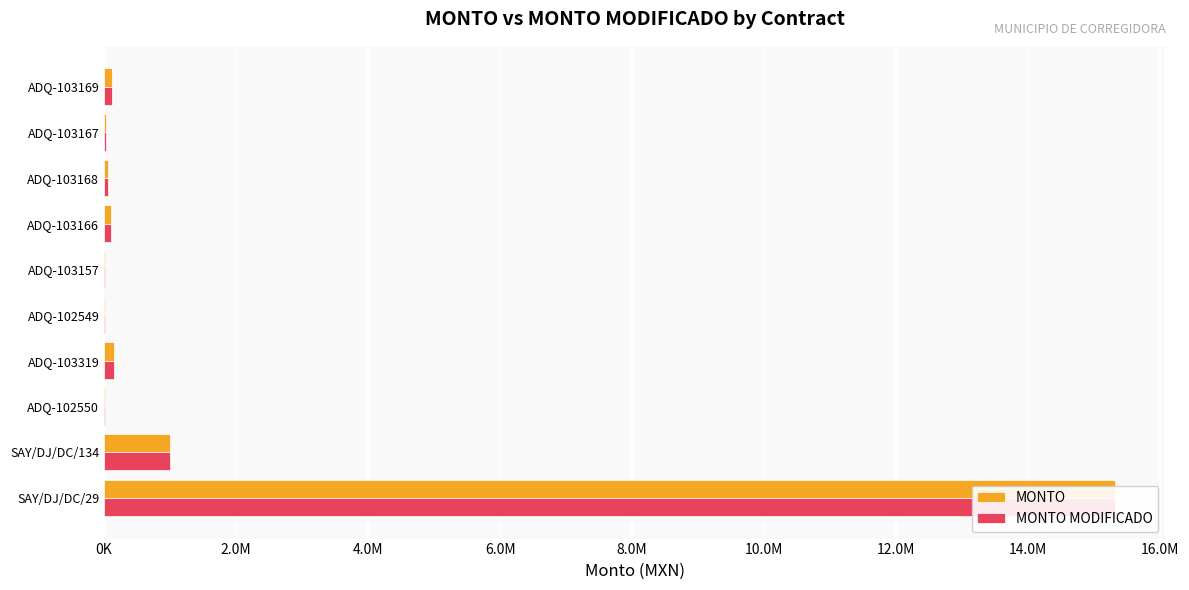

What is the minimum value for MONTO MODIFICADO?

8854.5